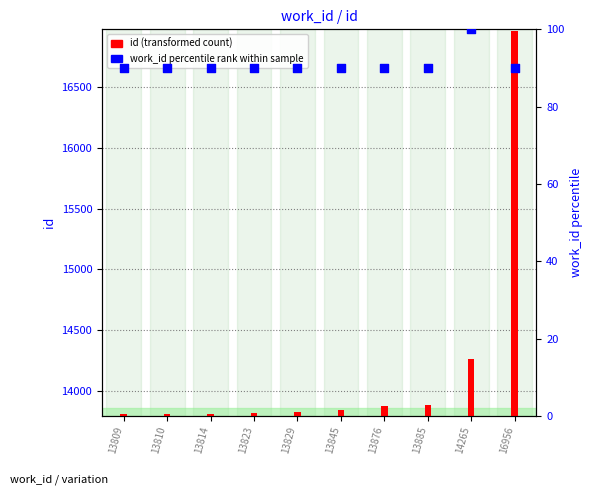

What is the ratio of the value at 13845 to the value at 13814?

1.0